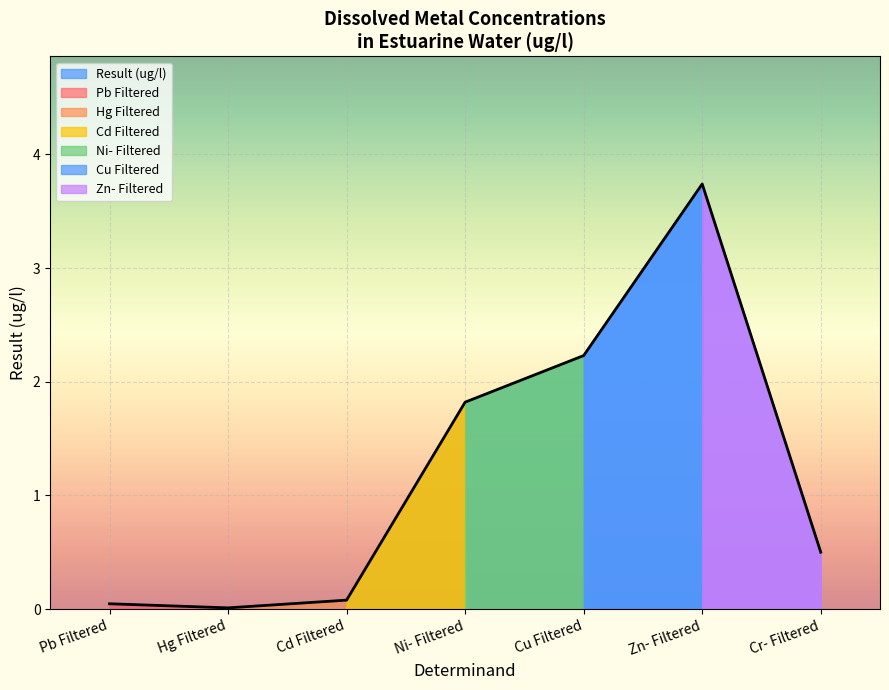

What value does the Result (ug/l) series have at Cu Filtered?

2.2